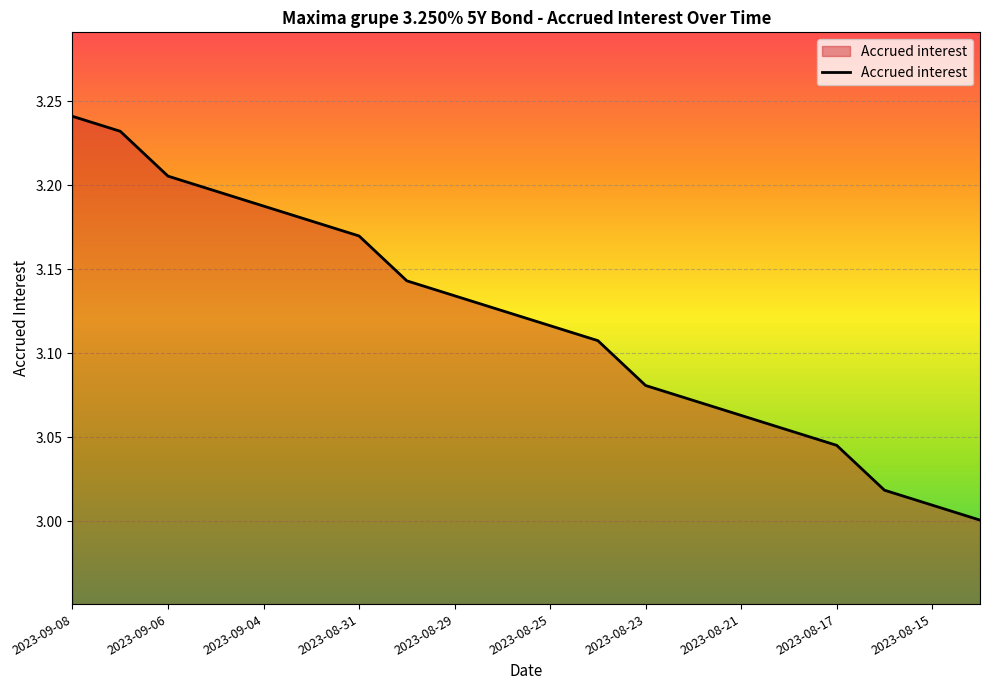

Reading right to left, list all the values displayed in this chart.

3.0	3.0	3.0	3.0	3.1	3.1	3.1	3.1	3.1	3.1	3.1	3.1	3.1	3.2	3.2	3.2	3.2	3.2	3.2	3.2